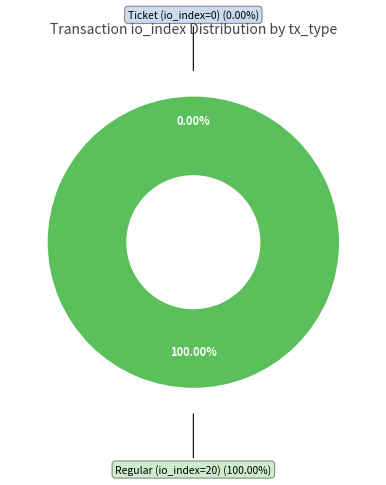

Is it true that Ticket (io_index=0) is 0% of the pie?

True